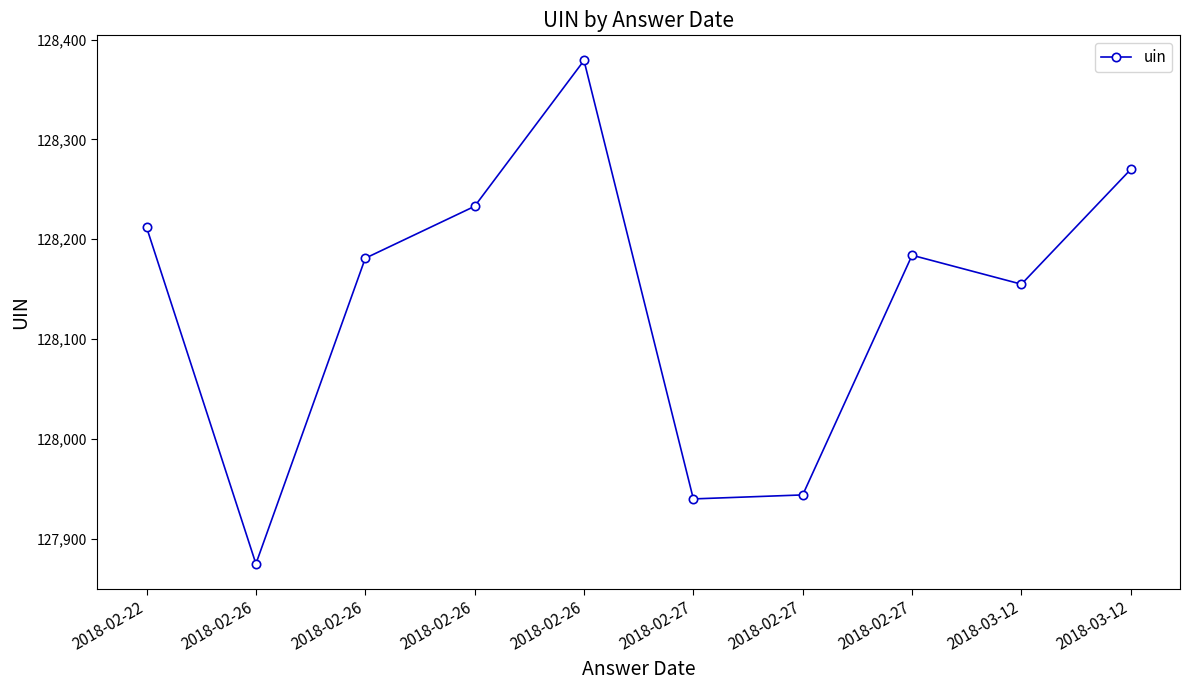

List the labels in order of value, smallest first.

2018-02-26, 2018-02-27, 2018-02-27, 2018-03-12, 2018-02-26, 2018-02-27, 2018-02-22, 2018-02-26, 2018-03-12, 2018-02-26